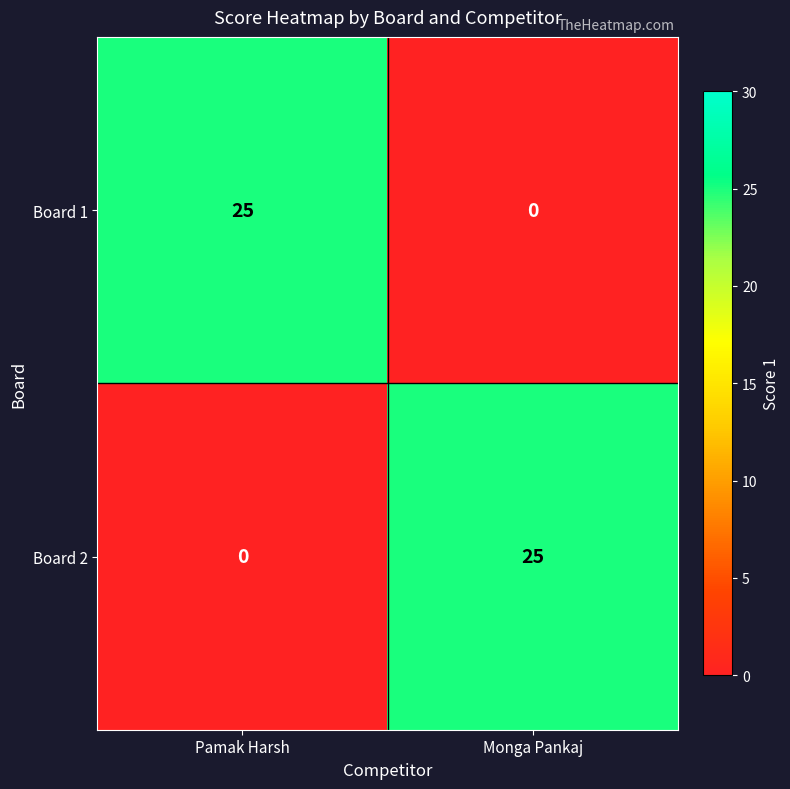

Reading left to right, extract all data points from this chart.

Board 1: Pamak Harsh=25	Monga Pankaj=0
Board 2: Pamak Harsh=0	Monga Pankaj=25